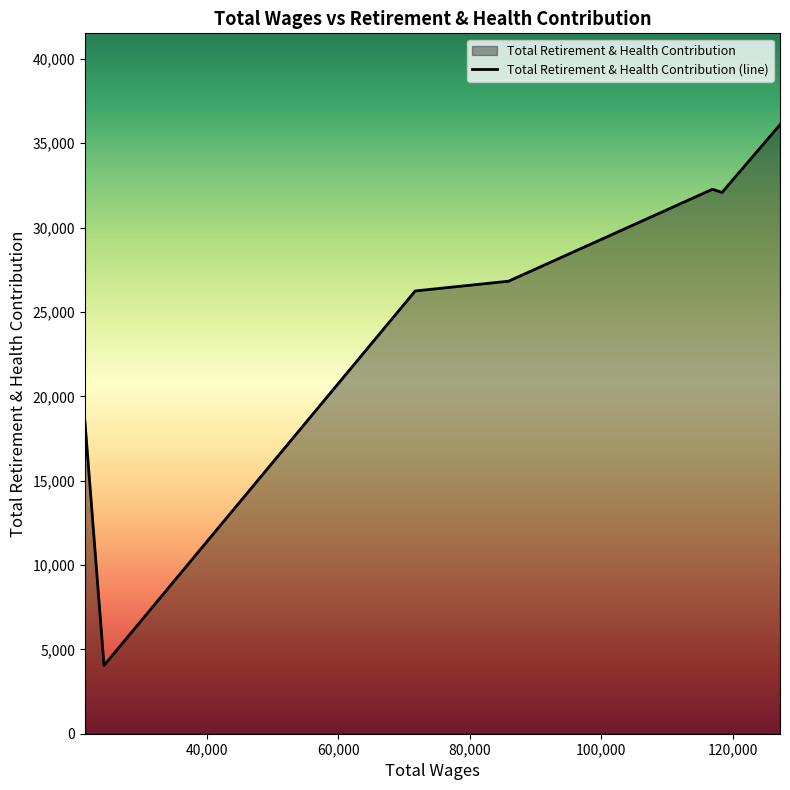

Which category has the lowest value across all series?

24340.0